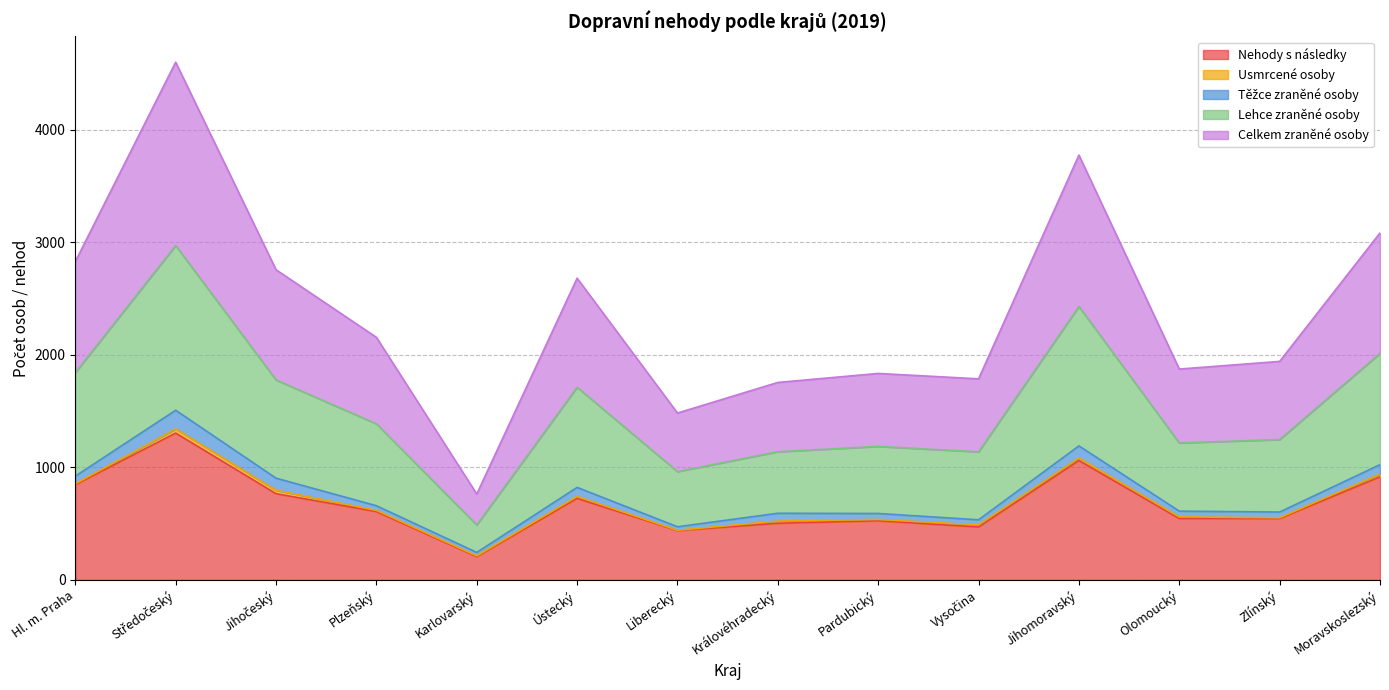

Is it true that Nehody s následky equals 200 at Moravskoslezský?

False